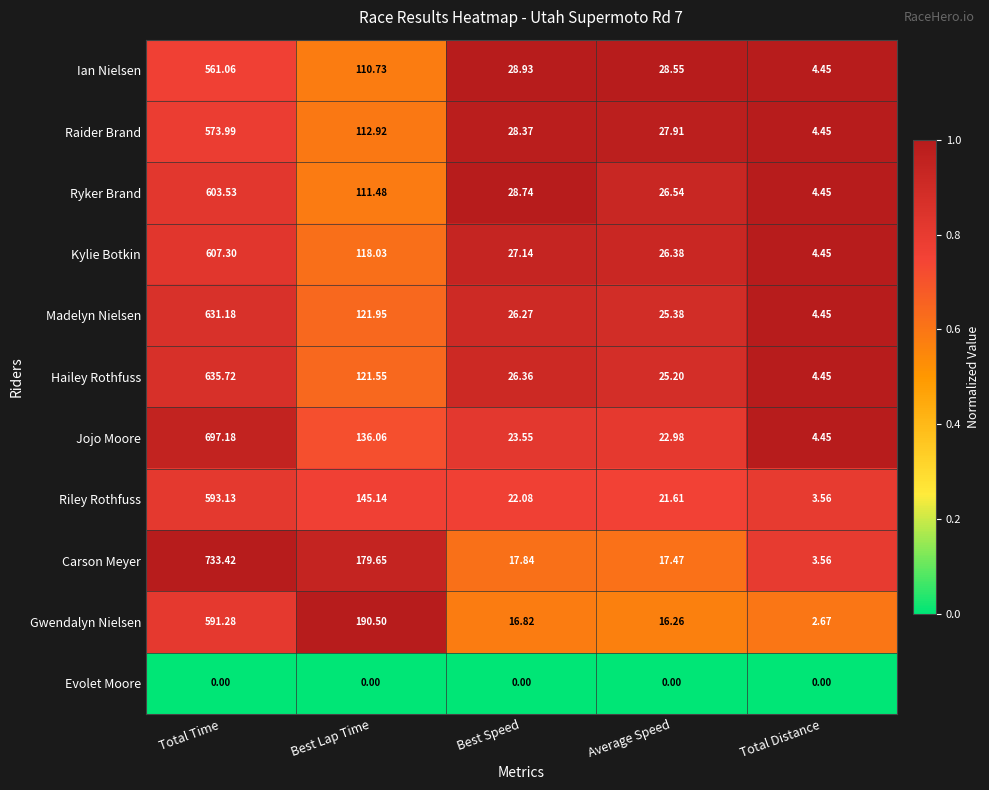

At which label is Raider Brand closest to 289?

Best Lap Time